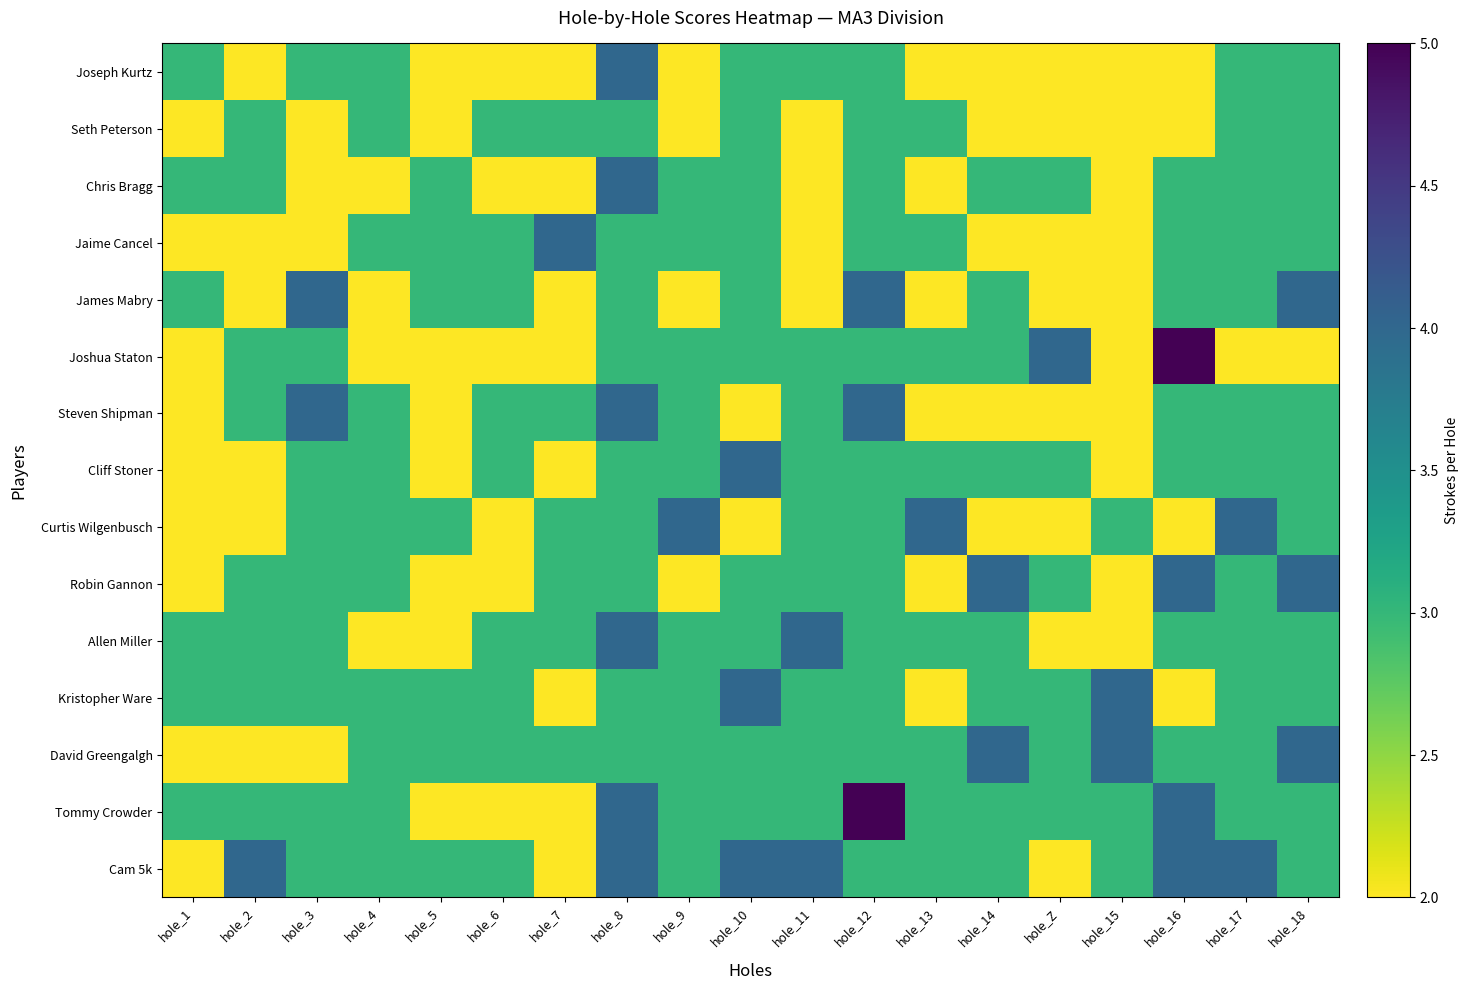

Which series changed the most between hole_7 and hole_16?

Joshua Staton